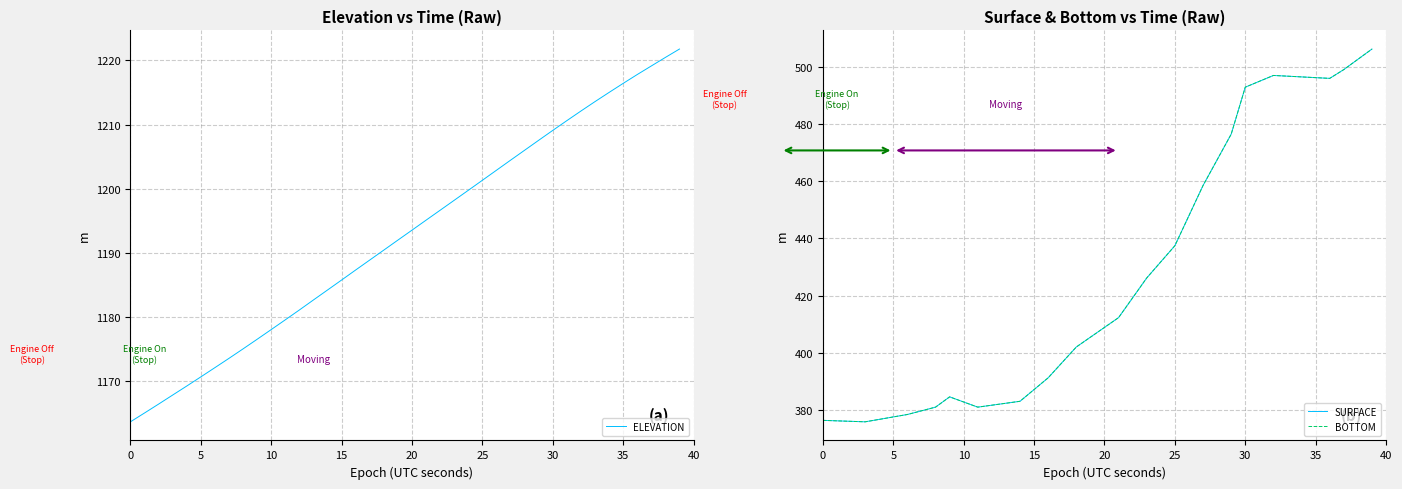

At which category is the sum across all series the highest?

39